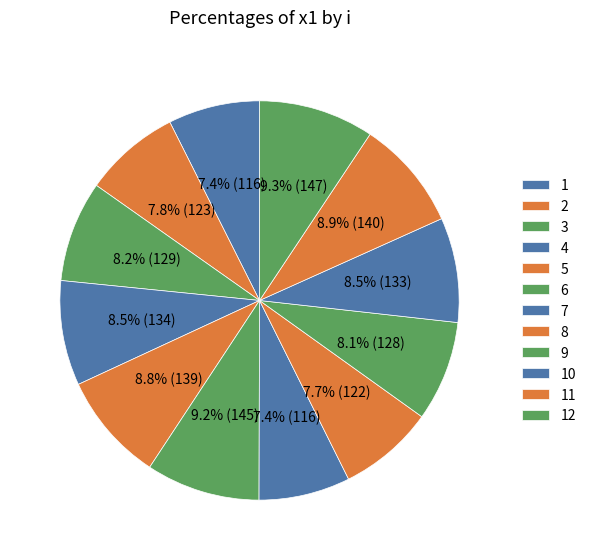

How many segments does this pie chart have?

12